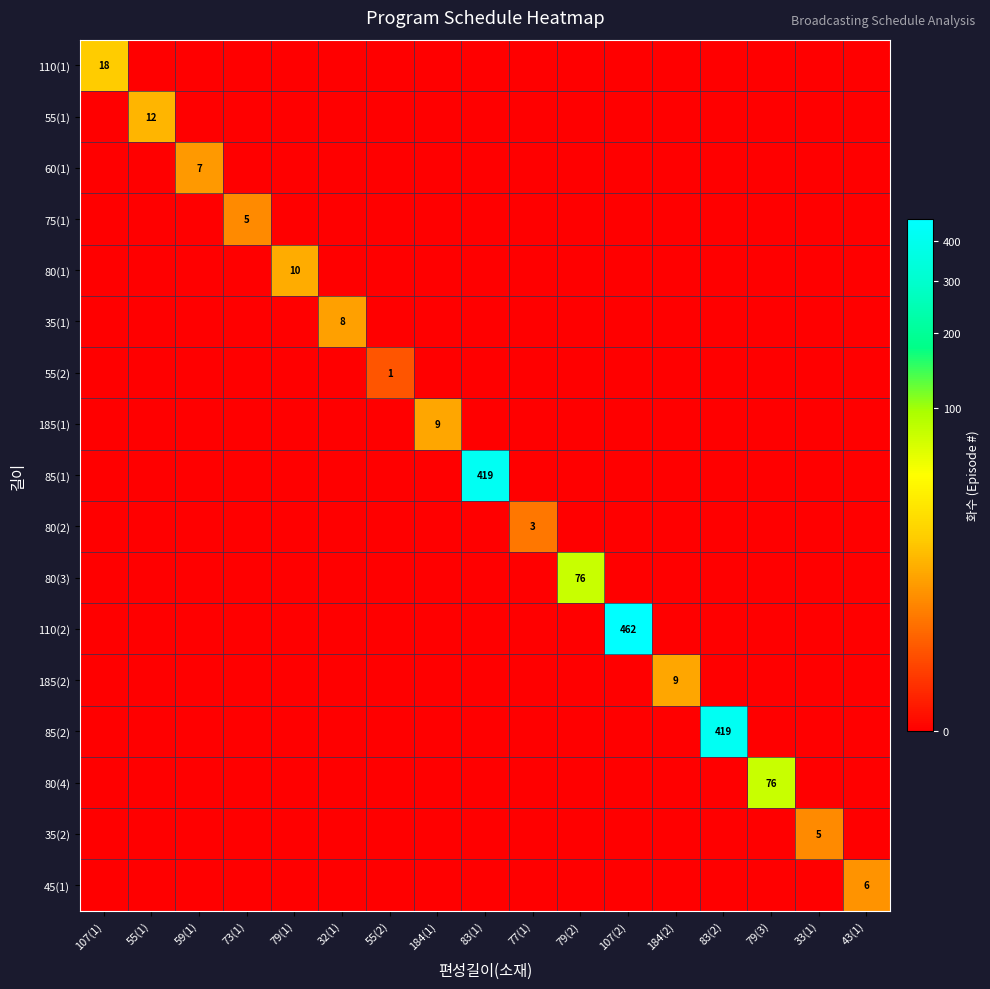

How many categories are shown in the chart?

17